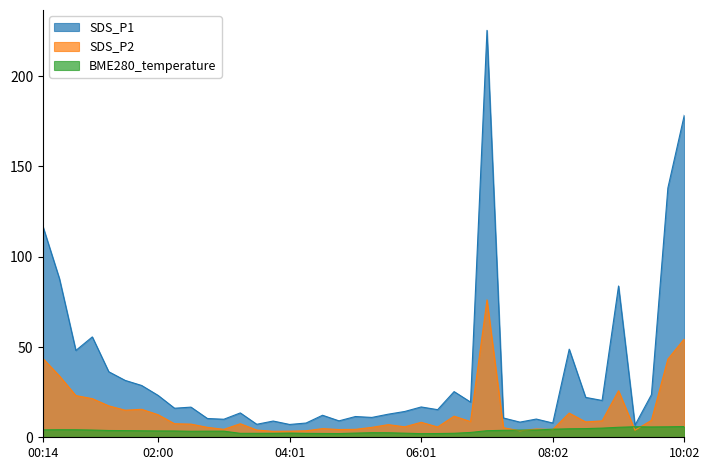

At how many categories does at least one series exceed 95?

4